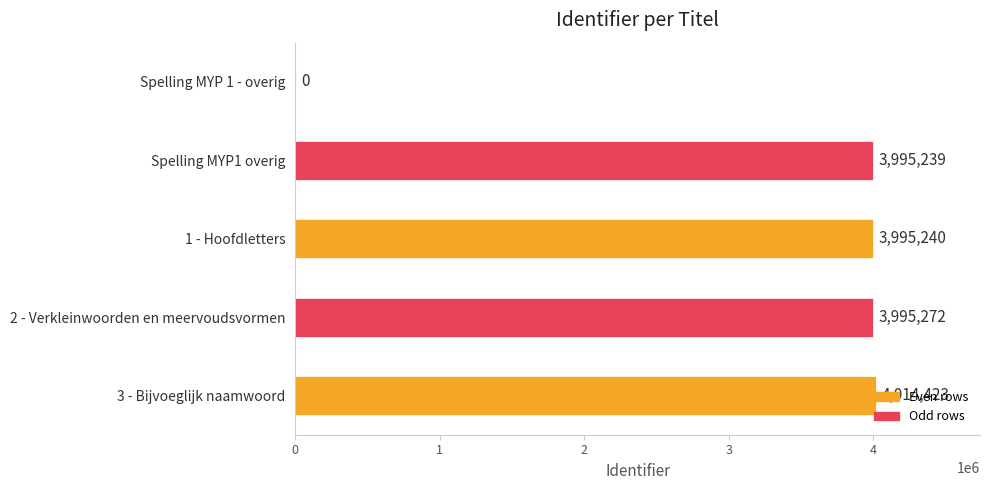

How many values are above zero?

4